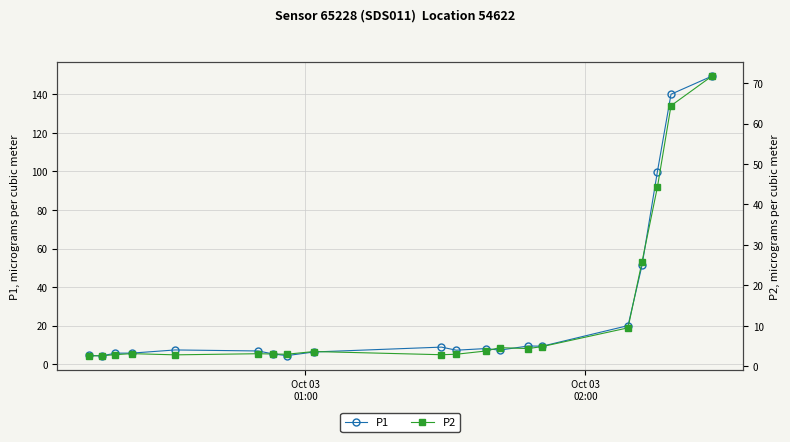

True or false: P1 has more than 1 points higher than both neighbors.

True